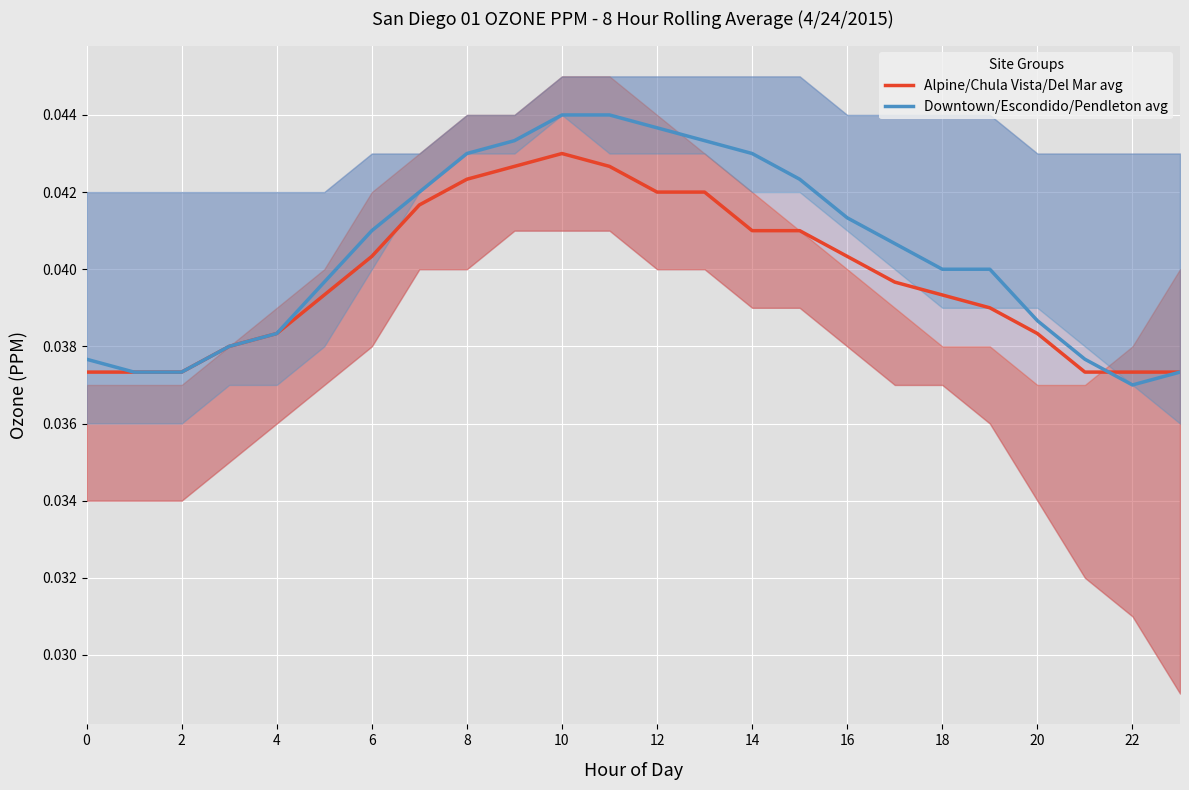

Where is the first local minimum for Downtown/Escondido/Pendleton avg?

2